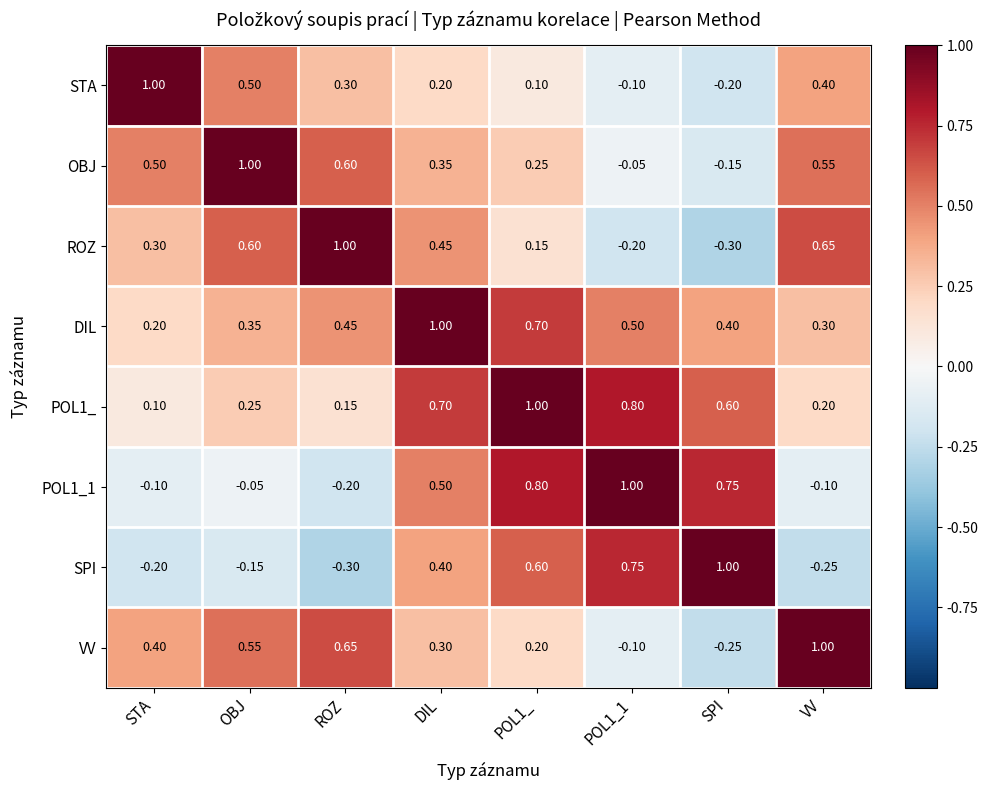

Is the value of DIL at ROZ greater than the value of VV at SPI?

Yes